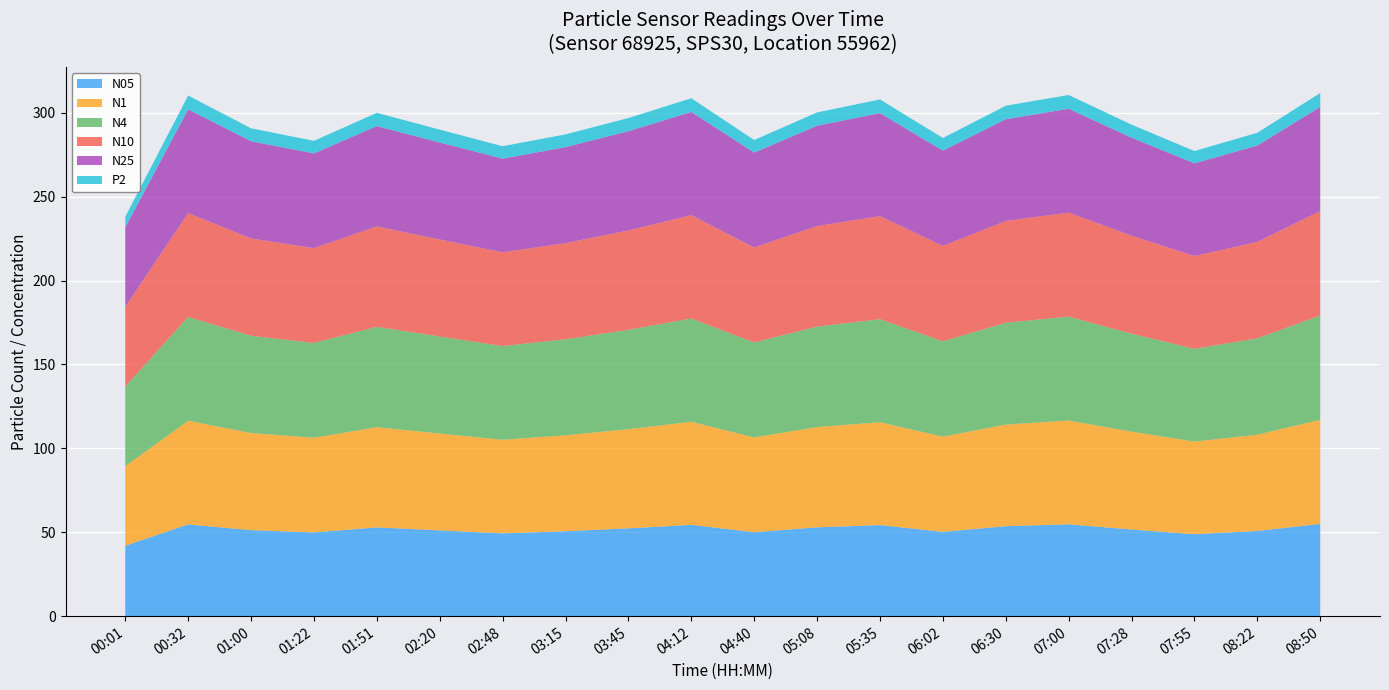

Reading left to right, transcribe all the data shown in this chart.

N05: 00:01=42.0	00:32=54.7	01:00=51.3	01:22=50.0	01:51=52.9	02:20=51.1	02:48=49.4	03:15=50.6	03:45=52.4	04:12=54.5	04:40=50.1	05:08=53.0	05:35=54.3	06:02=50.3	06:30=53.7	07:00=54.8	07:28=51.7	07:55=48.9	08:22=50.8	08:50=55.0
N1: 00:01=47.4	00:32=61.8	01:00=57.9	01:22=56.4	01:51=59.7	02:20=57.7	02:48=55.8	03:15=57.1	03:45=59.1	04:12=61.4	04:40=56.5	05:08=59.8	05:35=61.3	06:02=56.7	06:30=60.5	07:00=61.8	07:28=58.3	07:55=55.2	08:22=57.4	08:50=62.1
N4: 00:01=47.5	00:32=61.9	01:00=58.0	01:22=56.5	01:51=59.8	02:20=57.8	02:48=55.8	03:15=57.2	03:45=59.2	04:12=61.5	04:40=56.6	05:08=59.9	05:35=61.4	06:02=56.8	06:30=60.6	07:00=61.9	07:28=58.4	07:55=55.3	08:22=57.4	08:50=62.1
N10: 00:01=47.5	00:32=61.9	01:00=58.0	01:22=56.5	01:51=59.8	02:20=57.8	02:48=55.8	03:15=57.2	03:45=59.2	04:12=61.5	04:40=56.6	05:08=59.9	05:35=61.4	06:02=56.8	06:30=60.6	07:00=61.9	07:28=58.4	07:55=55.3	08:22=57.4	08:50=62.2
N25: 00:01=47.5	00:32=61.8	01:00=58.0	01:22=56.5	01:51=59.8	02:20=57.8	02:48=55.8	03:15=57.2	03:45=59.2	04:12=61.5	04:40=56.6	05:08=59.8	05:35=61.4	06:02=56.8	06:30=60.6	07:00=61.9	07:28=58.4	07:55=55.2	08:22=57.4	08:50=62.1
P2: 00:01=6.3	00:32=8.2	01:00=7.7	01:22=7.5	01:51=7.9	02:20=7.7	02:48=7.4	03:15=7.6	03:45=7.8	04:12=8.2	04:40=7.5	05:08=7.9	05:35=8.1	06:02=7.5	06:30=8.0	07:00=8.2	07:28=7.7	07:55=7.3	08:22=7.6	08:50=8.2